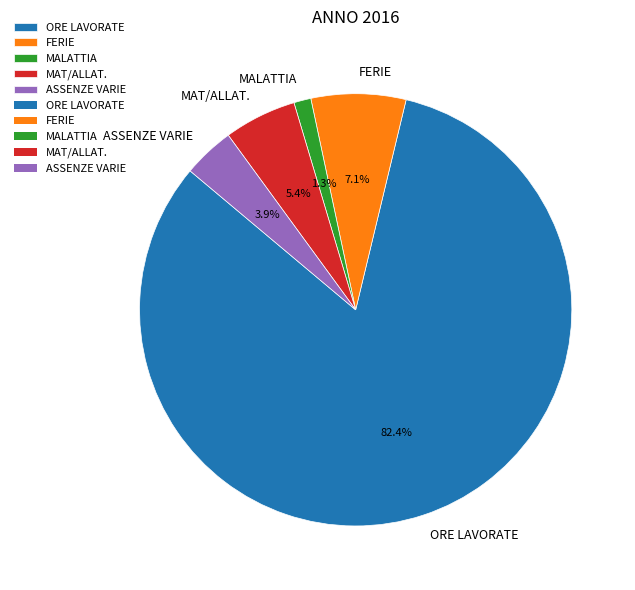

What portion of the pie excludes MAT/ALLAT.?

94.6%